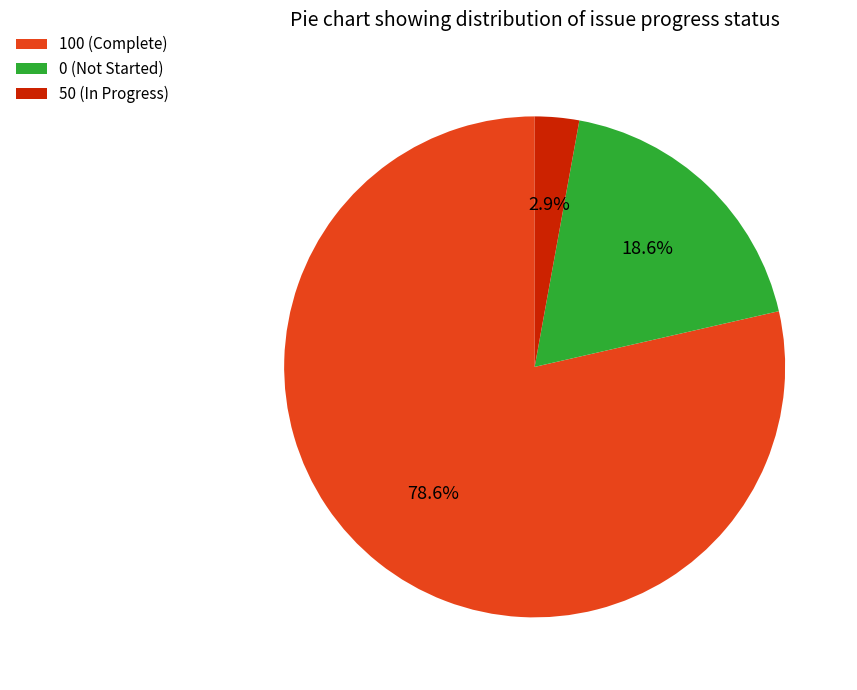

To the nearest percent, what is the difference between the largest and smallest slice percentages?

76%